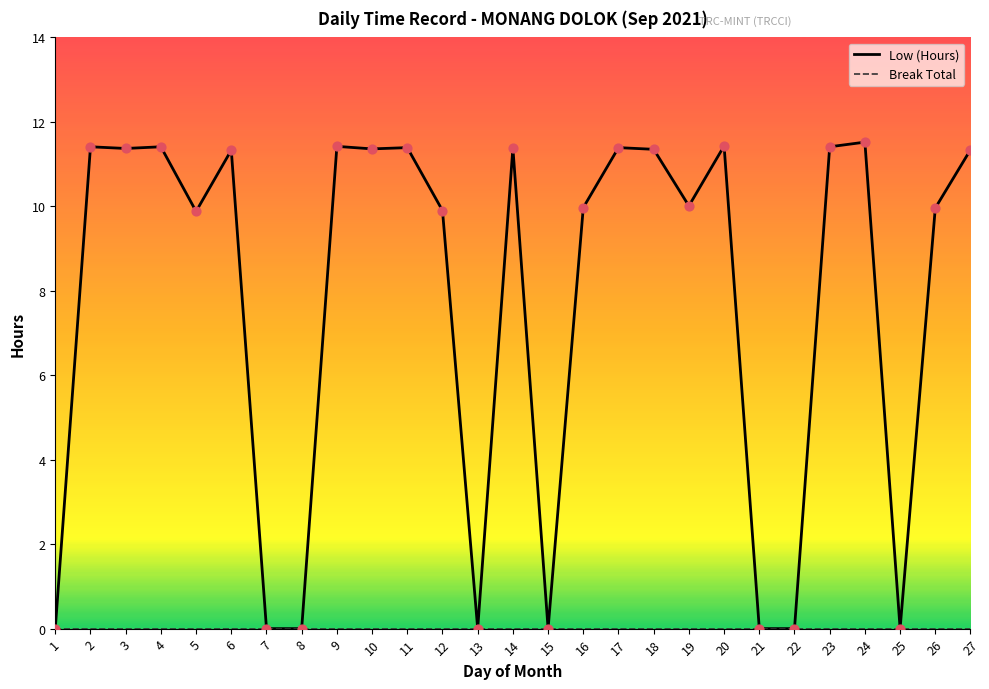

Which series has the widest spread of values?

Low (Hours)